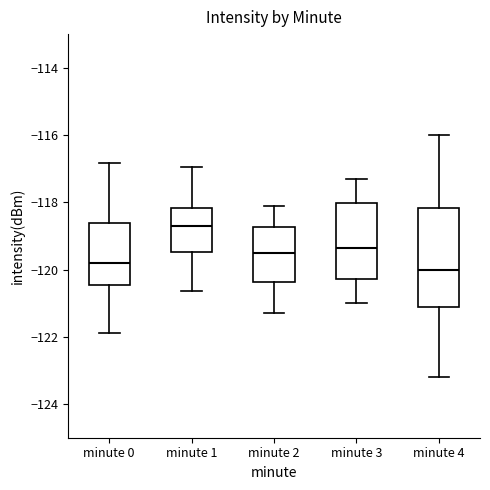

Where does the median line of the box for minute 1 sit on the y-axis? The values are not printed on the chart, so give them approximately, as read against the axis.

-118.8